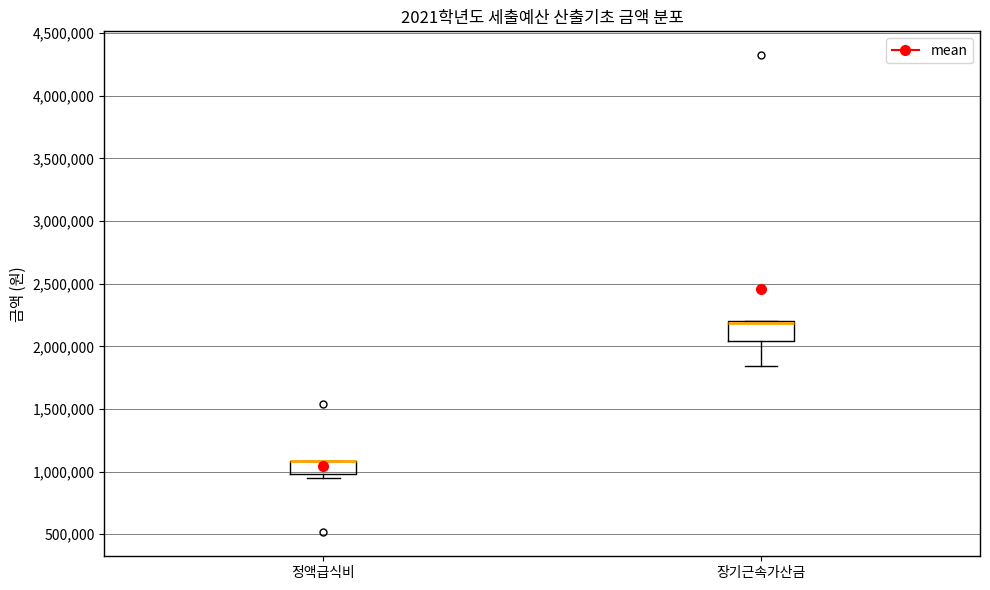

Comparing the boxes themselves (not the whiskers), which one is the tallest?

장기근속가산금